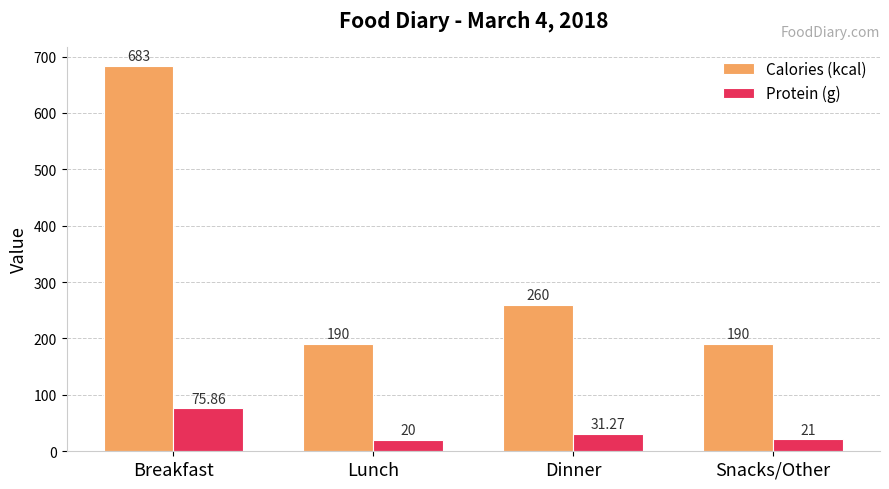

Reading left to right, list all the values displayed in this chart.

Calories (kcal): 683.0	190.0	260.0	190.0
Protein (g): 75.9	20.0	31.3	21.0